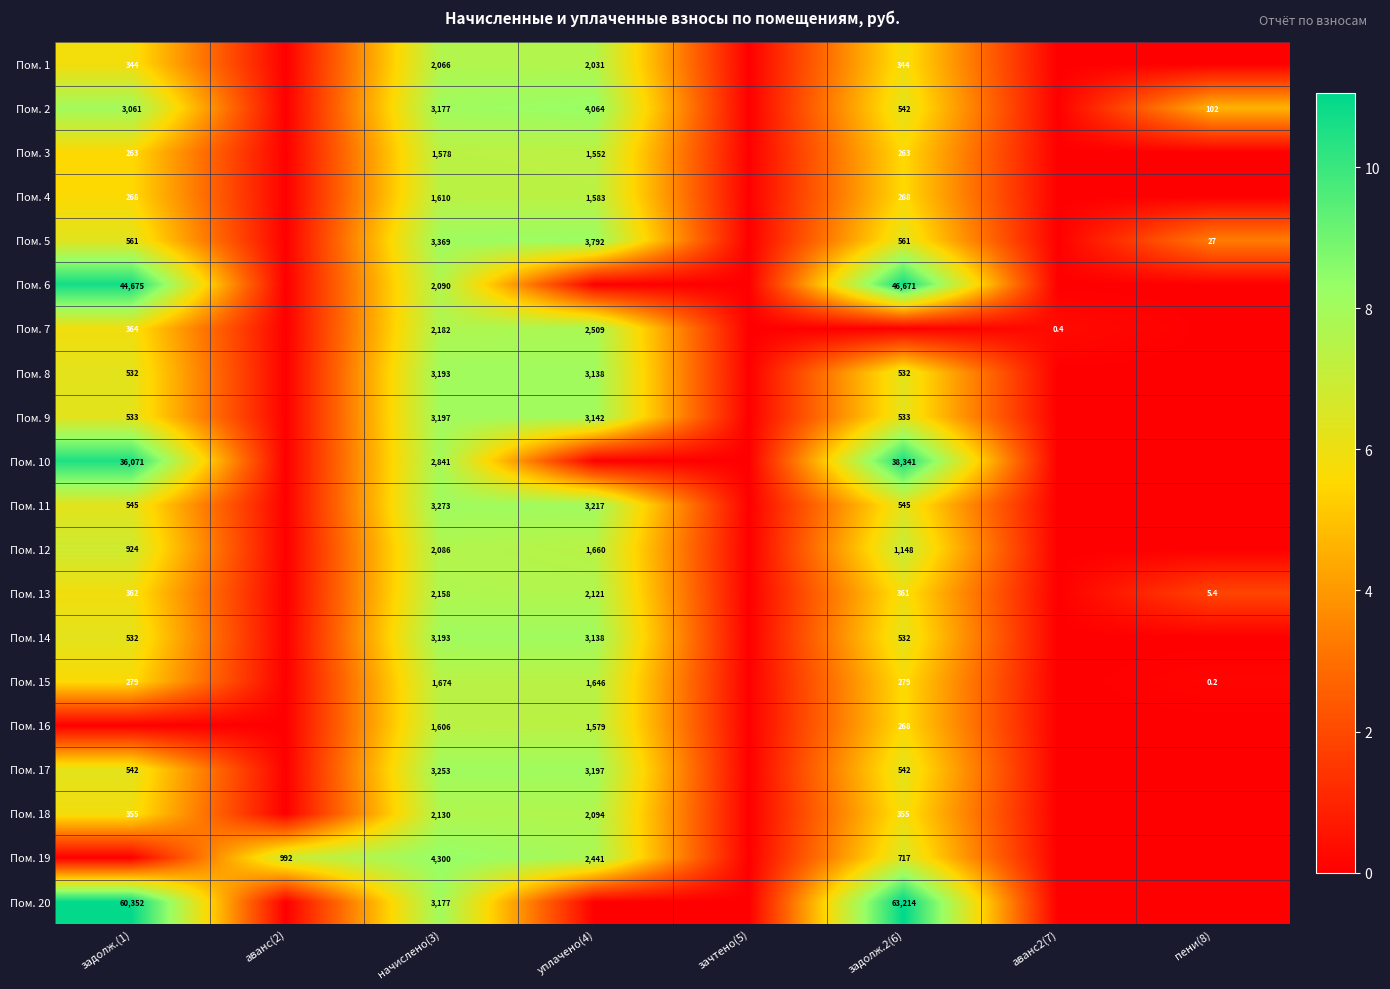

True or false: Пом. 20 has a value of 33694.1 at задолж.2(6).

False